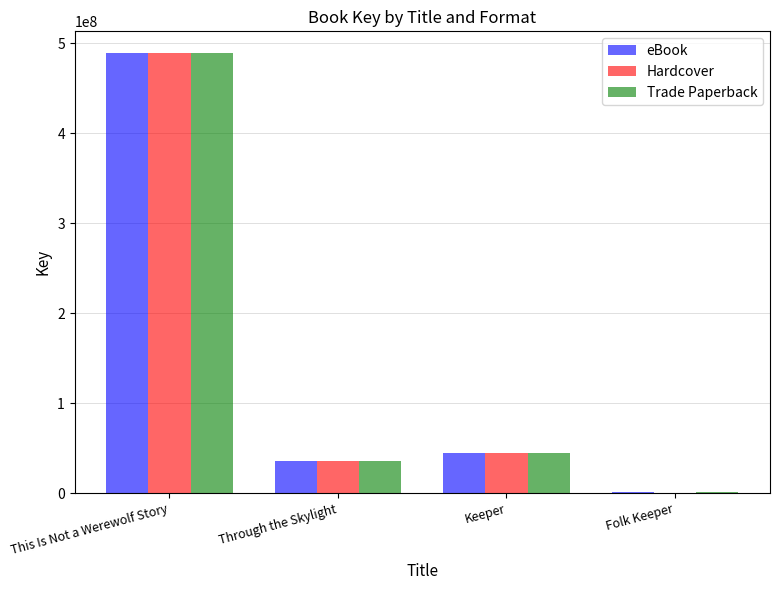

What is the sum of all Hardcover values?

569878542